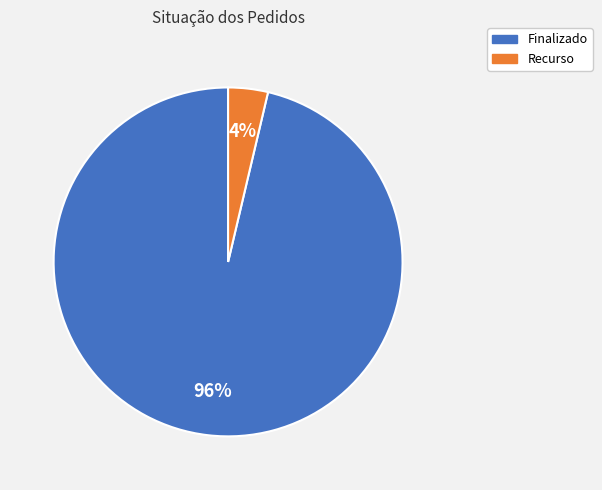

Is it true that Finalizado is 96% of the pie?

True